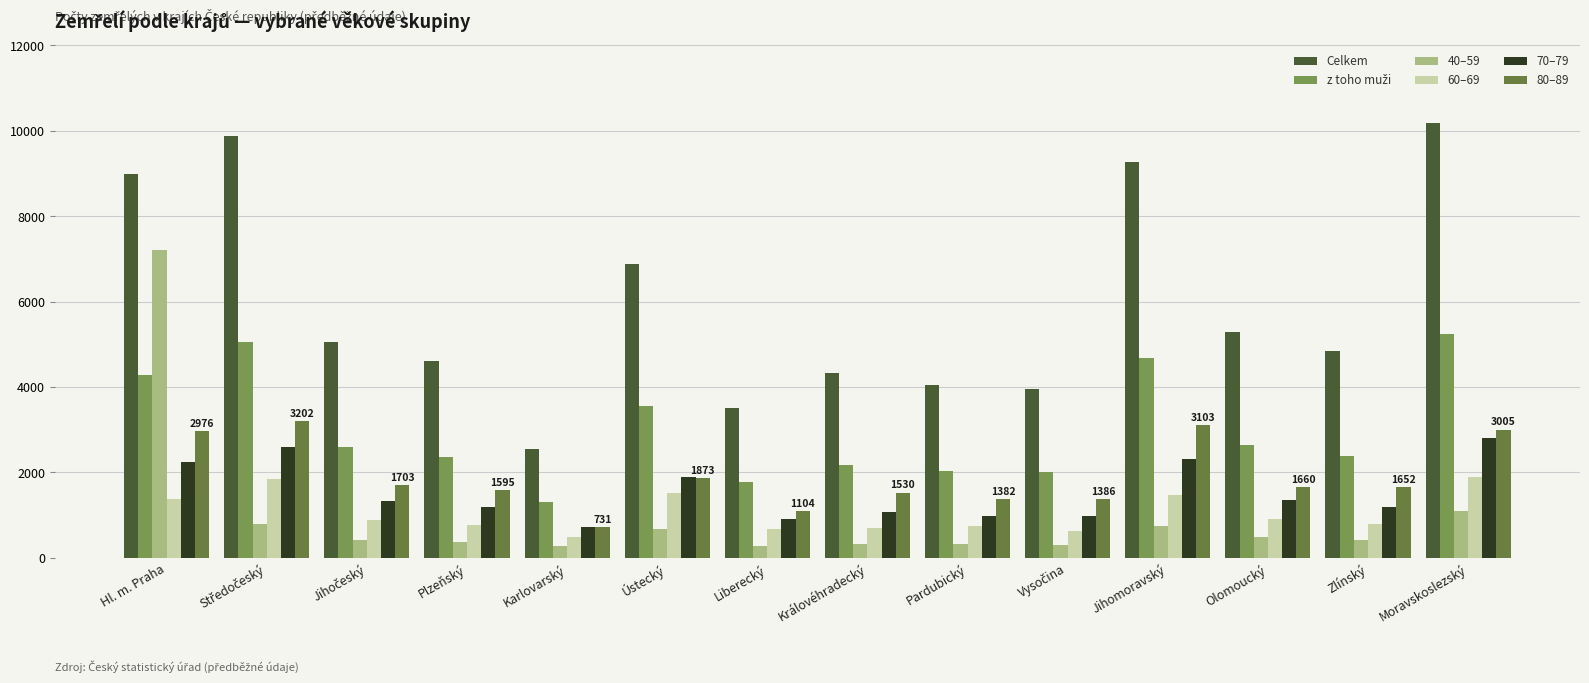

At Liberecký, list the series in order from largest to smallest.

Celkem, z toho muži, 80–89, 70–79, 60–69, 40–59